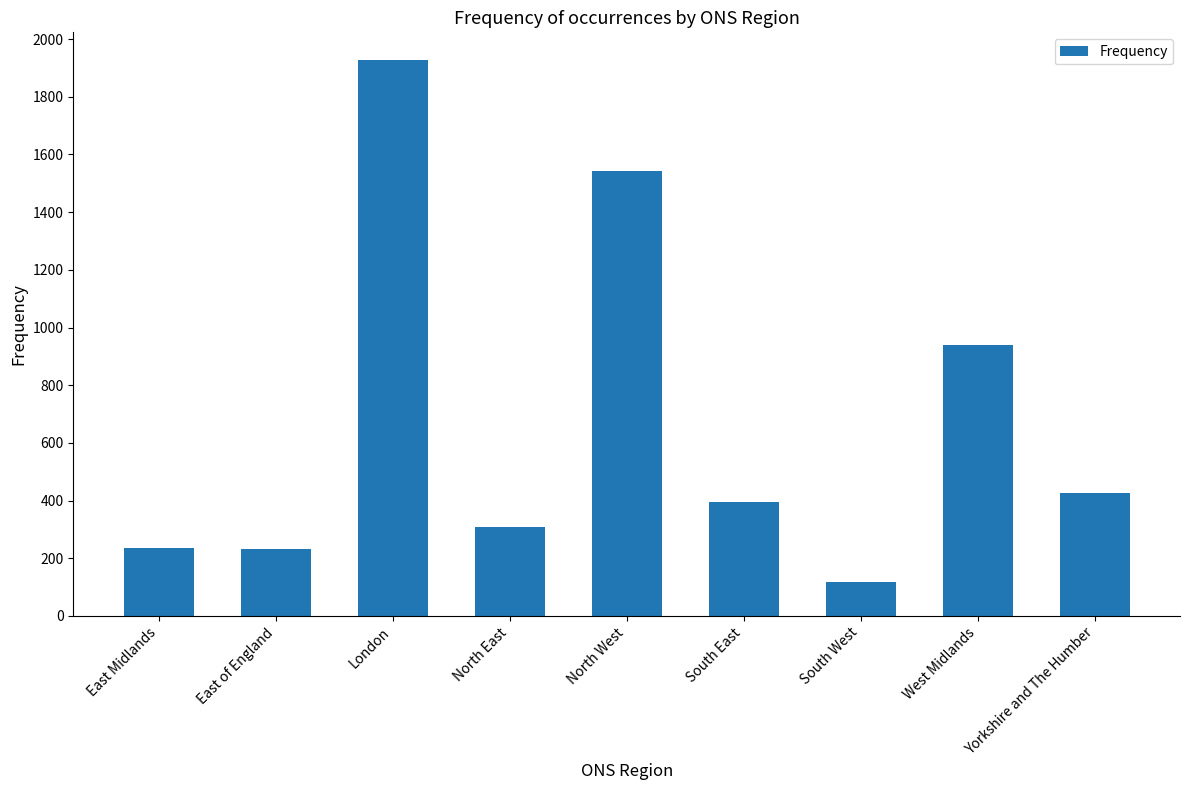

What is the label of the 5th bar from the right?

North West